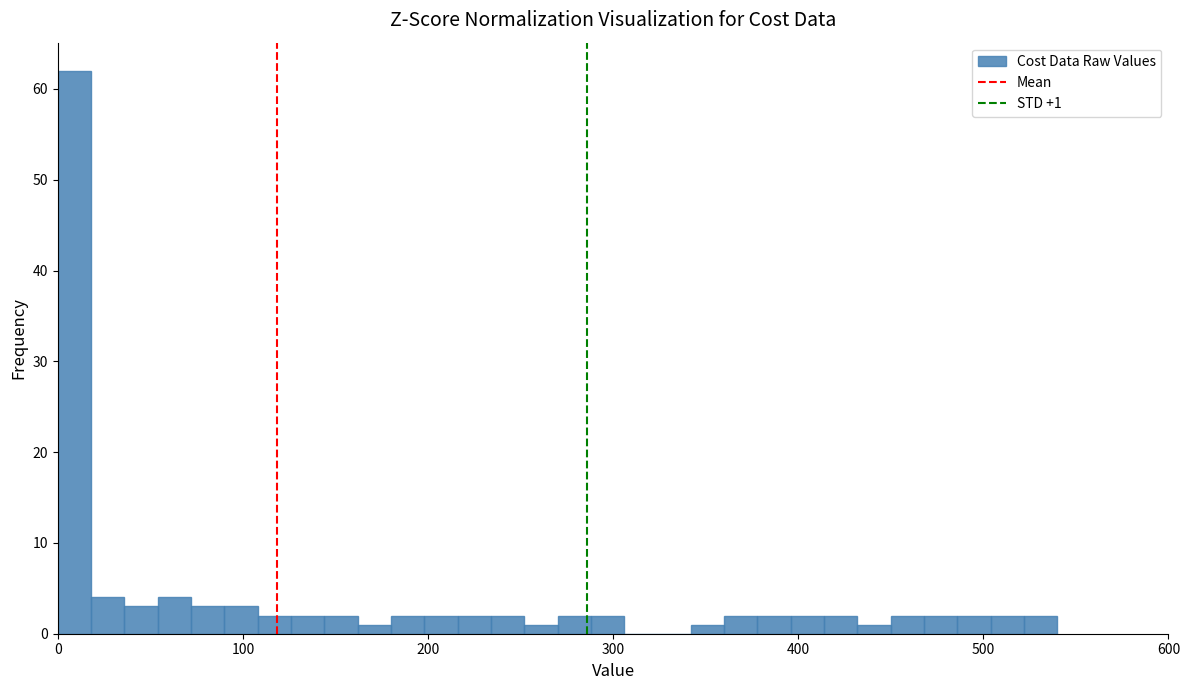

Around what value on the x-axis is the tallest bar? Give the approximate position of its centre, as read against the axis.

10